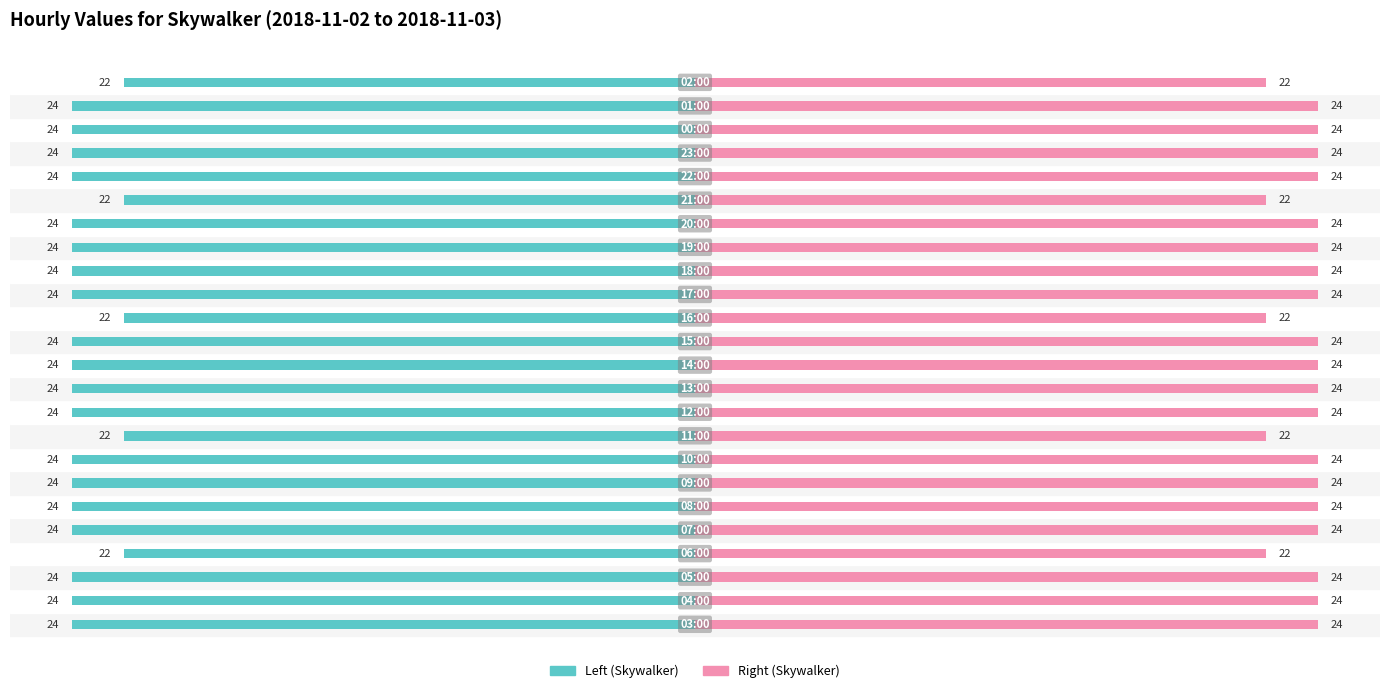

Are the bars grouped side by side (vs. stacked)?

Yes